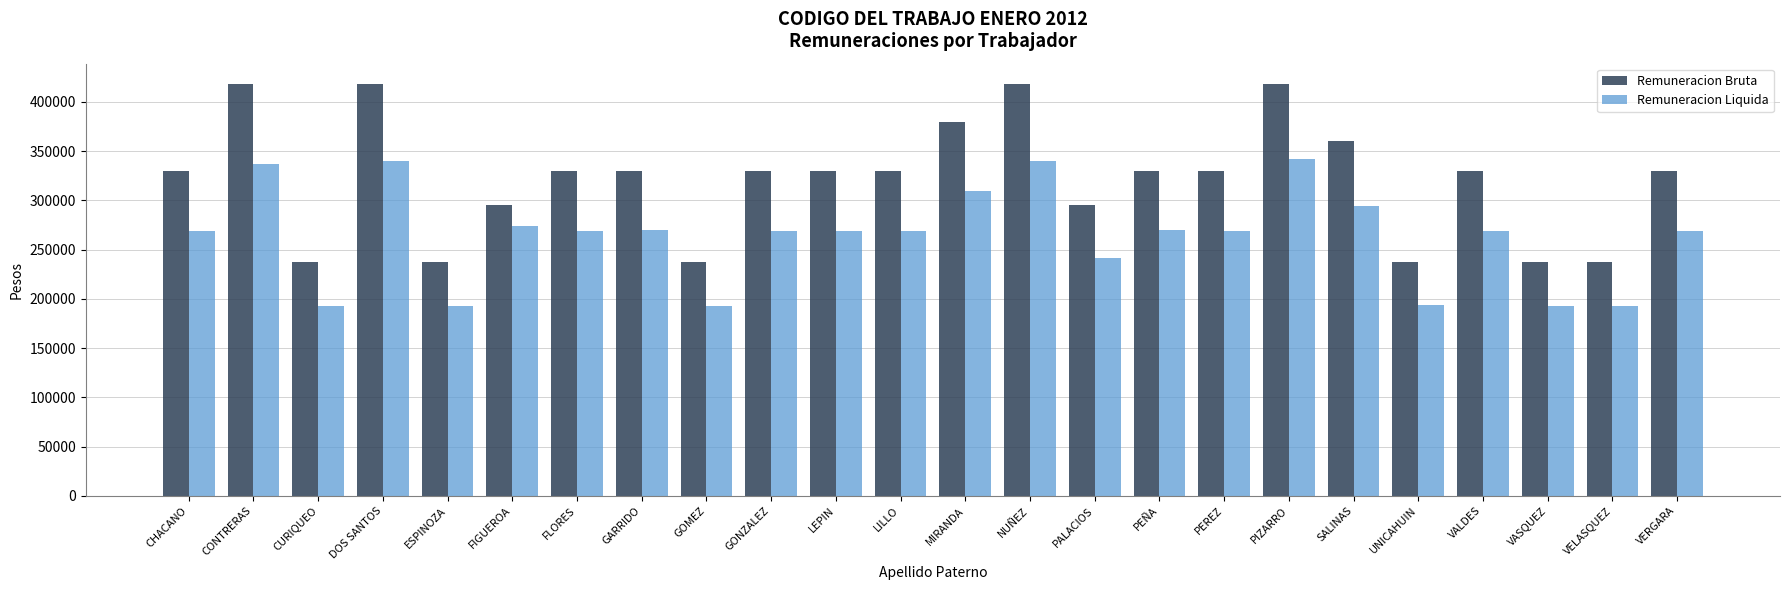

Rank the series at VELASQUEZ from lowest to highest value.

Remuneracion Liquida, Remuneracion Bruta